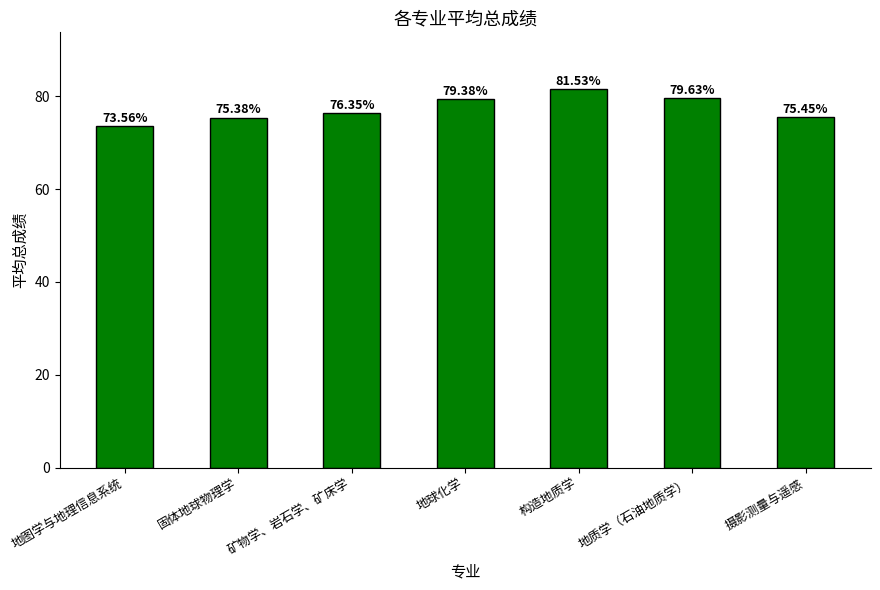

Rank the categories by value from highest to lowest.

构造地质学, 地质学（石油地质学）, 地球化学, 矿物学、岩石学、矿床学, 摄影测量与遥感, 固体地球物理学, 地图学与地理信息系统